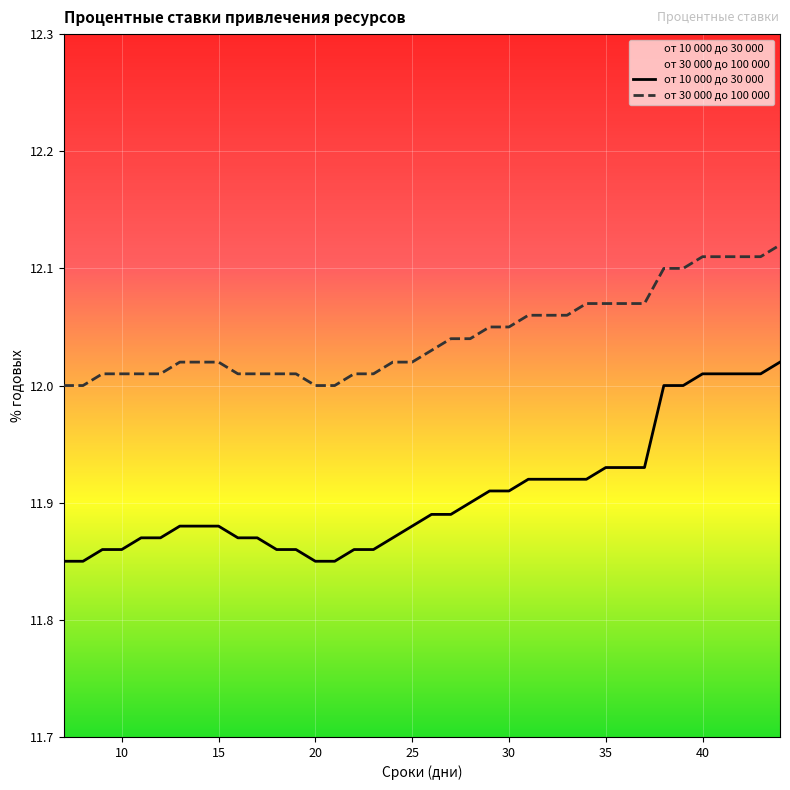

Does the chart display data point markers on the line(s)?

No